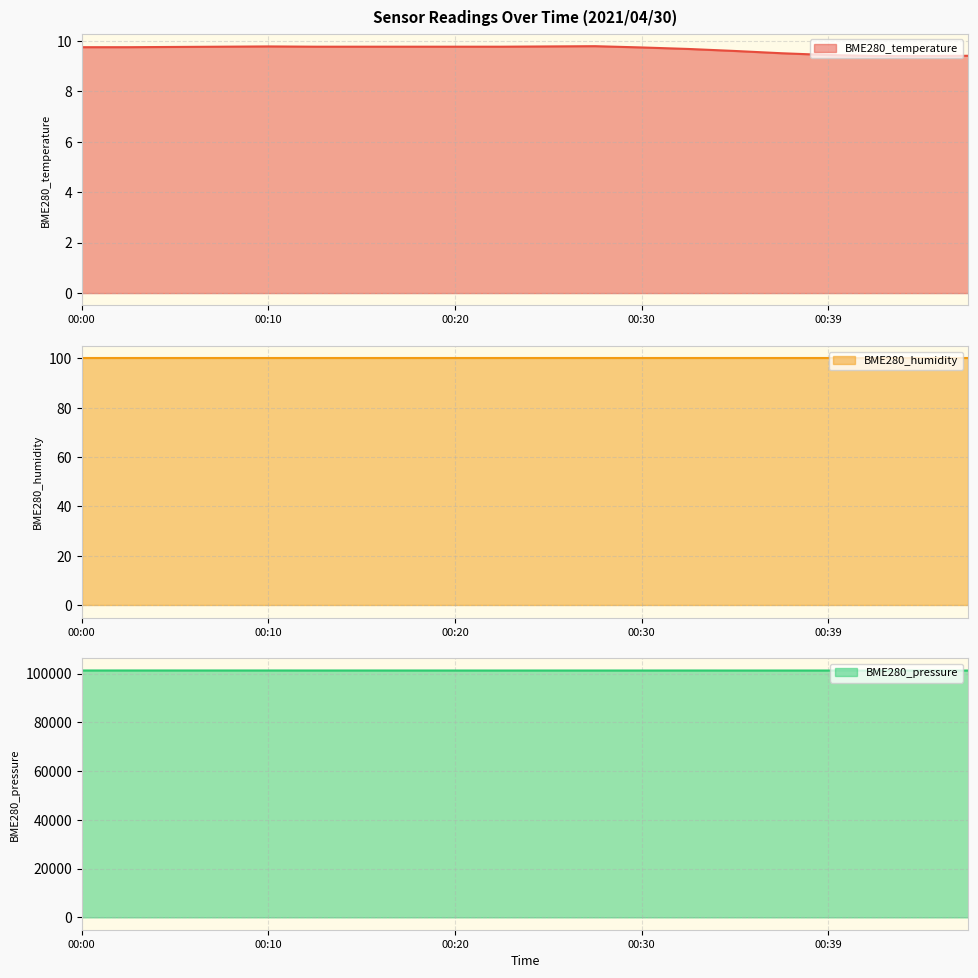

What is the highest value of the BME280_temperature series?

9.8